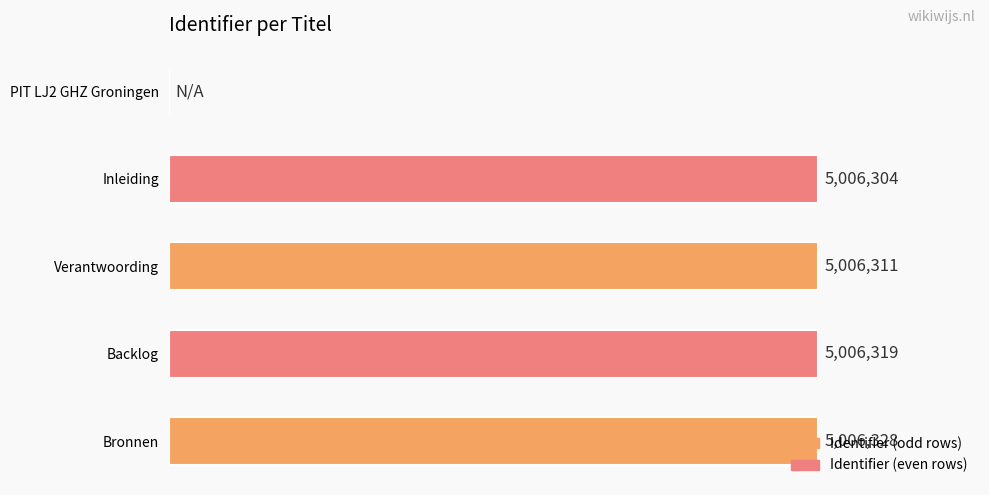

Which category has the highest value across all series?

Bronnen